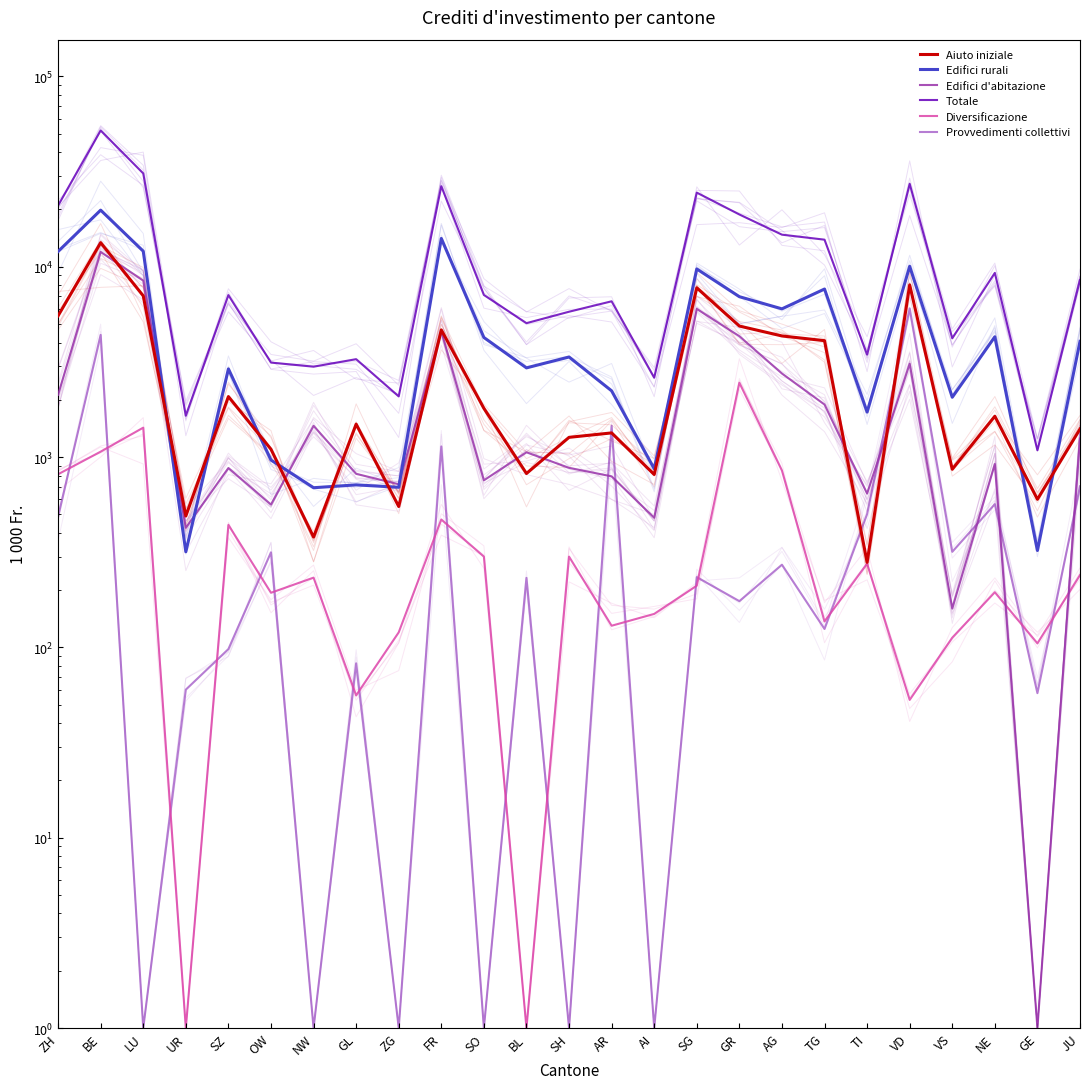

In Diversificazione, how many points are lower than both neighbors (excluding endpoints)?

8